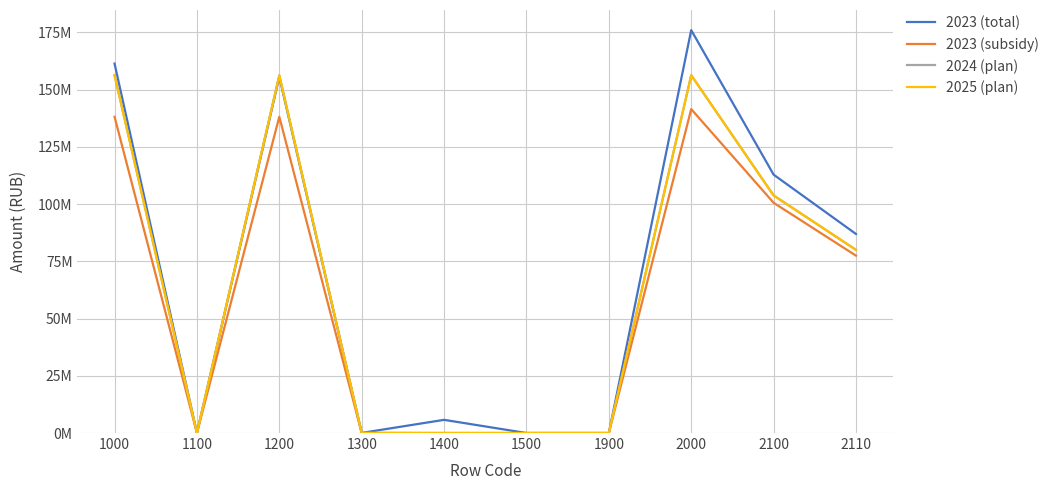

Is this an area chart (filled region under the line)?

No